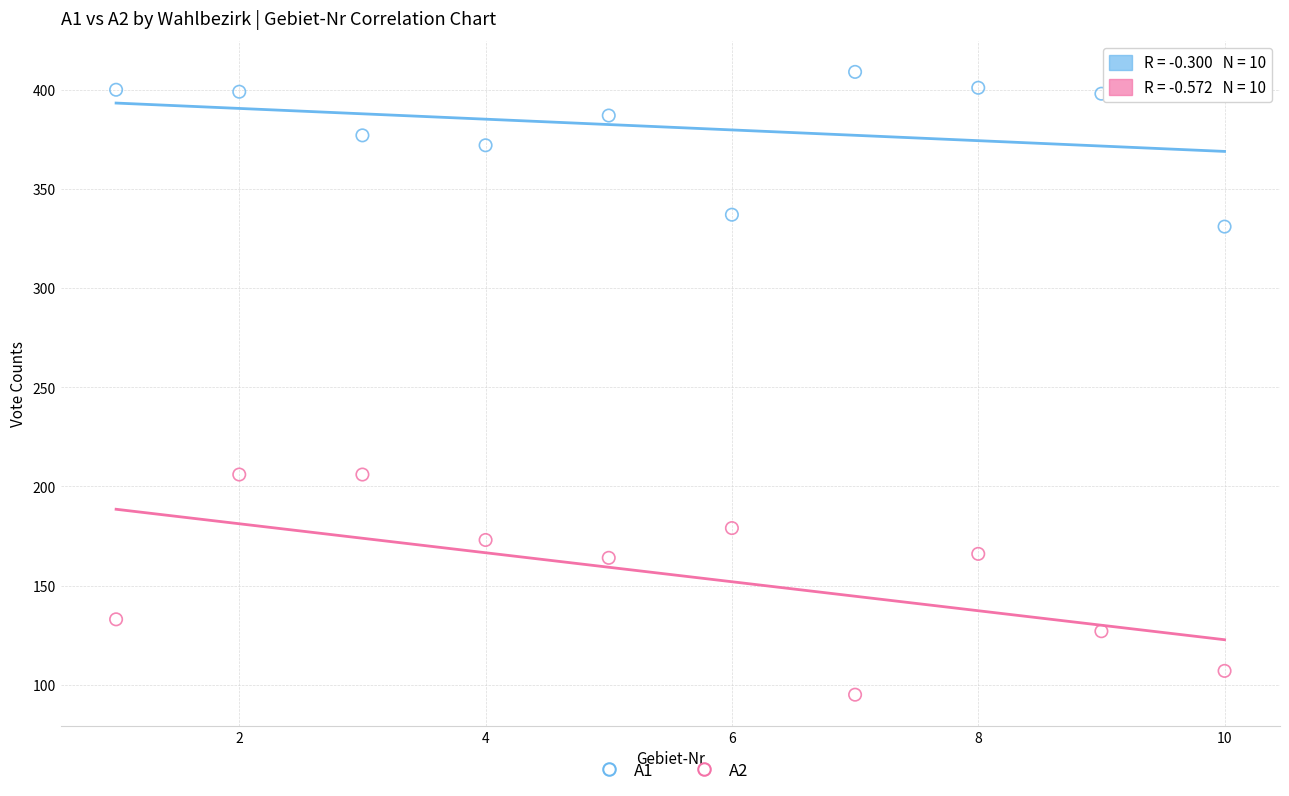

Which series reaches the maximum Y coordinate?

A1